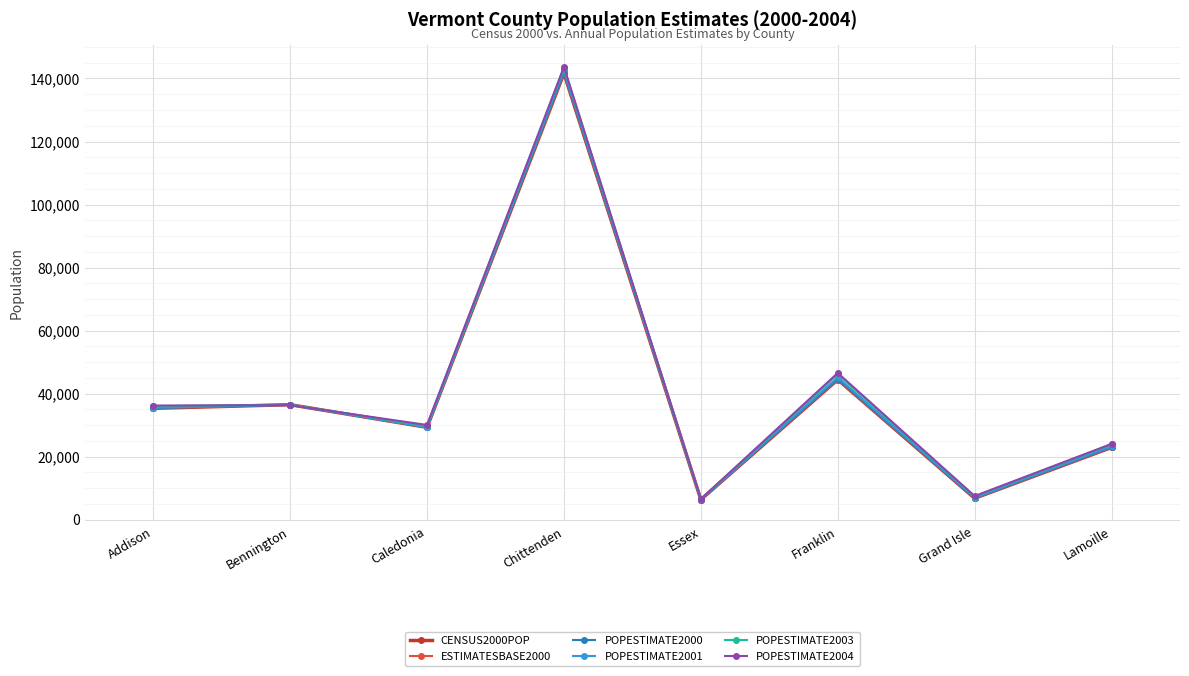

Does the chart have visible grid lines?

Yes